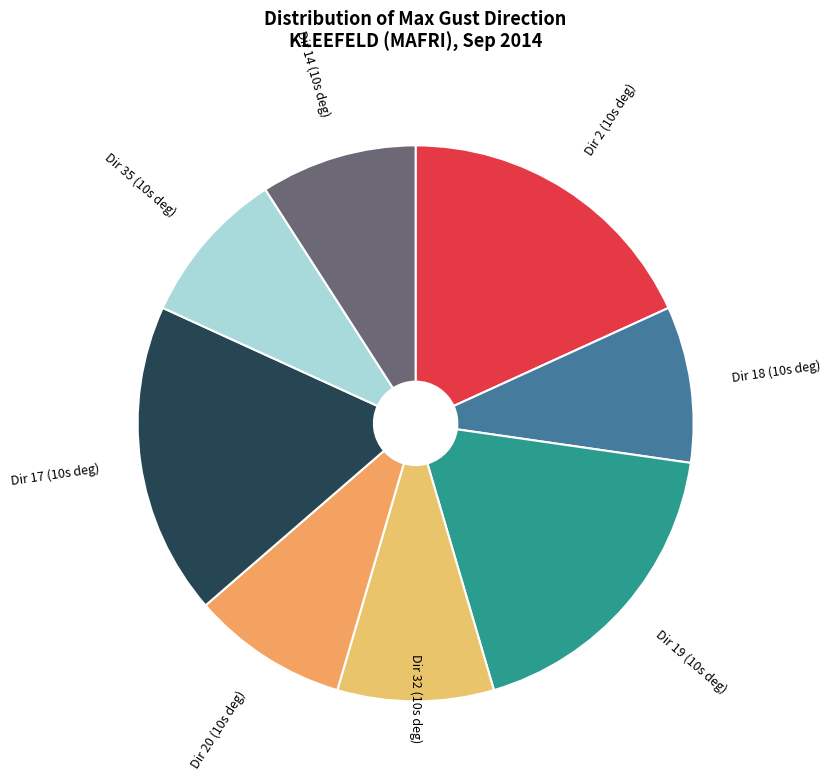

Is there a majority slice in this chart?

No